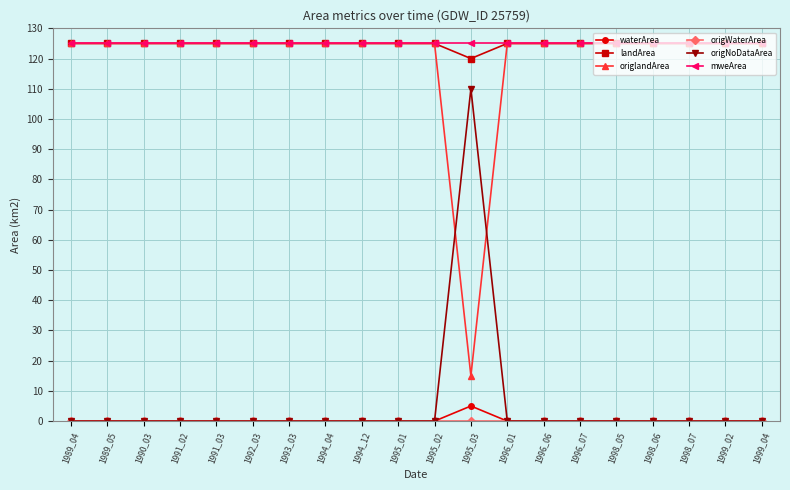

At how many categories does at least one series exceed 85?

20